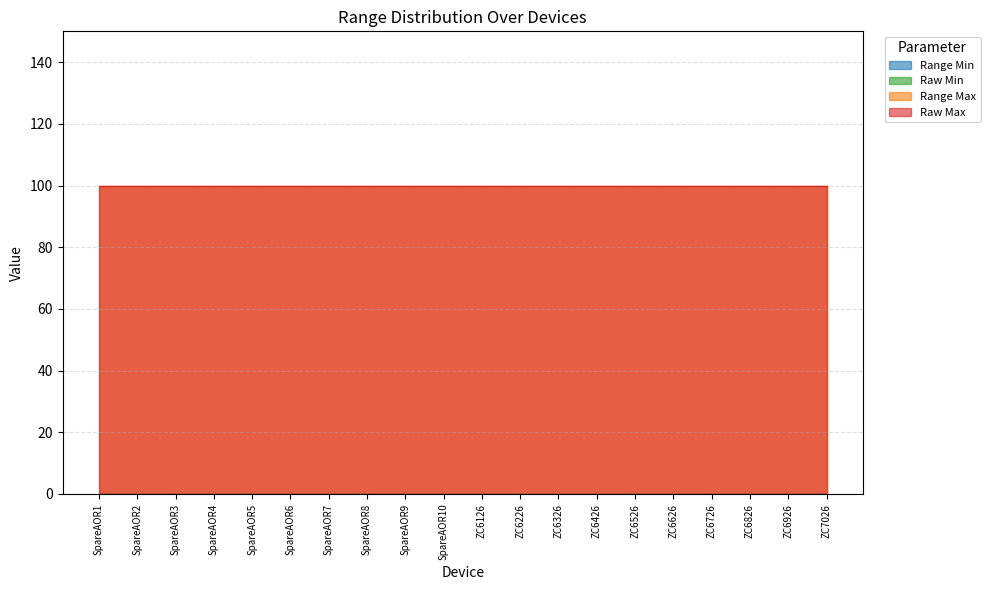

At which label is Raw Min closest to 0?

SpareAOR1